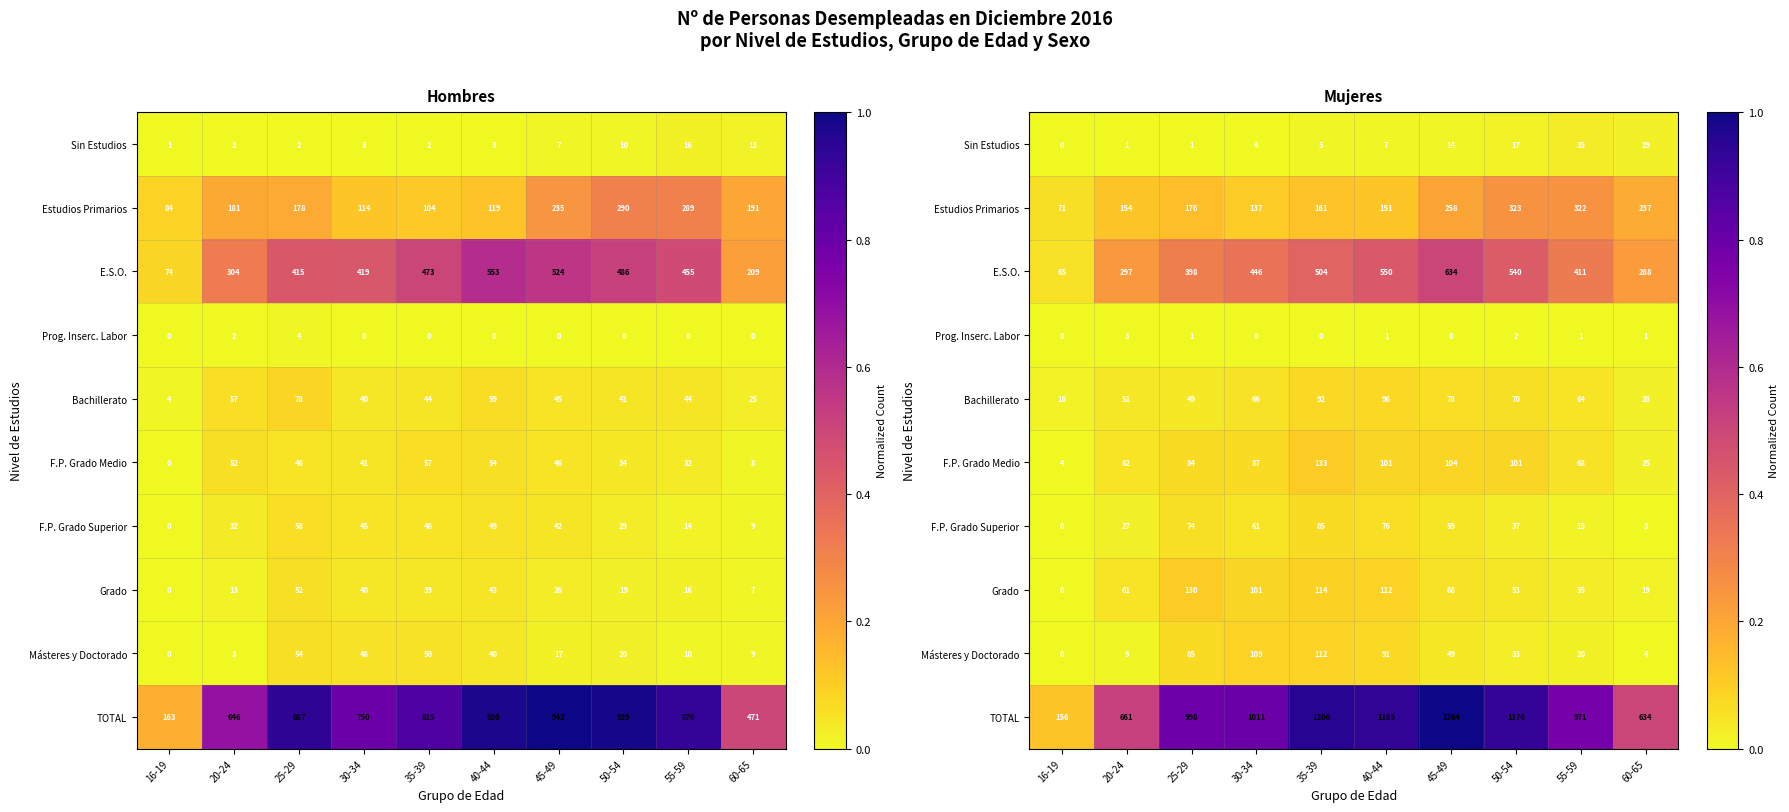

What is the lowest value of the E.S.O. series?

0.1